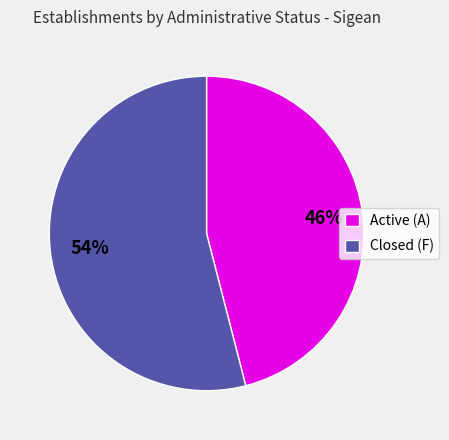

Between Active (A) and Closed (F), which is larger?

Closed (F)